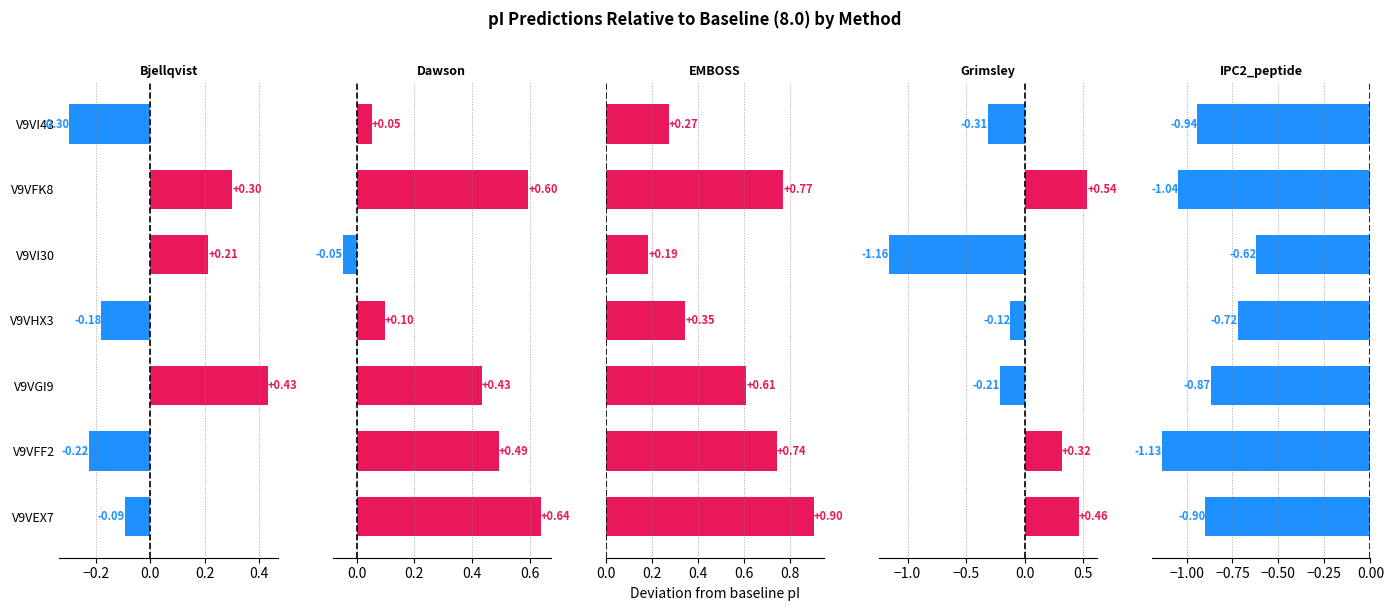

Which series has the widest spread of values?

Grimsley